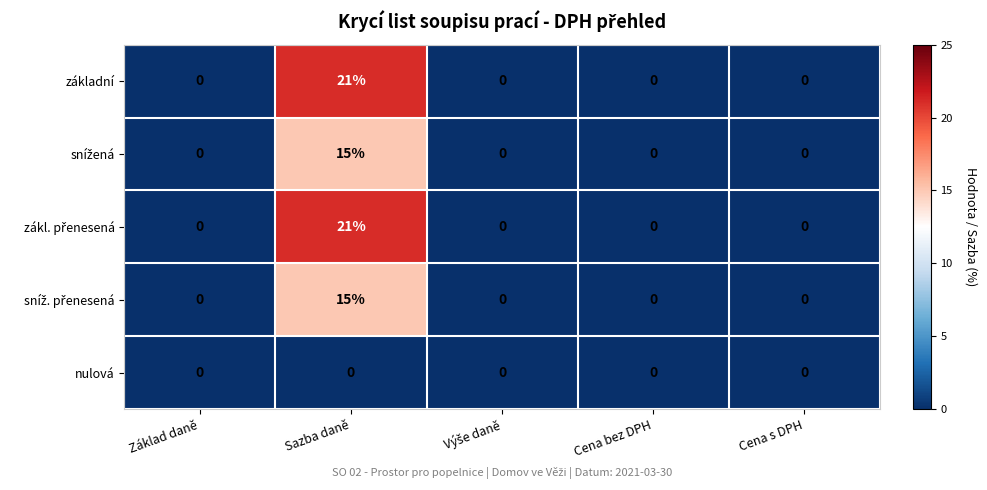

At which category does the chart reach its peak across all series?

Sazba daně